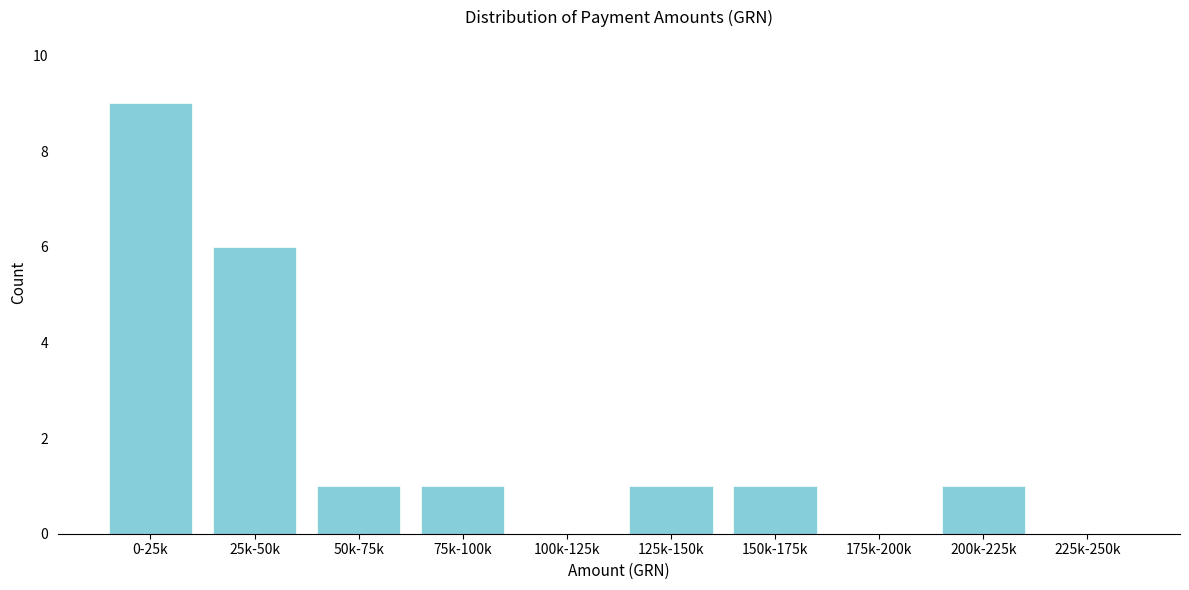

Reading left to right, extract all data points from this chart.

0-25k=9	25k-50k=6	50k-75k=1	75k-100k=1	100k-125k=0	125k-150k=1	150k-175k=1	175k-200k=0	200k-225k=1	225k-250k=0